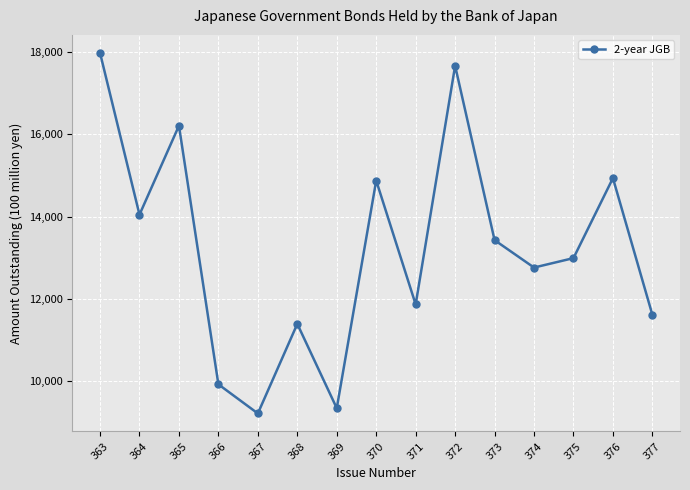

What is the change in value from 368 to 377?

+221